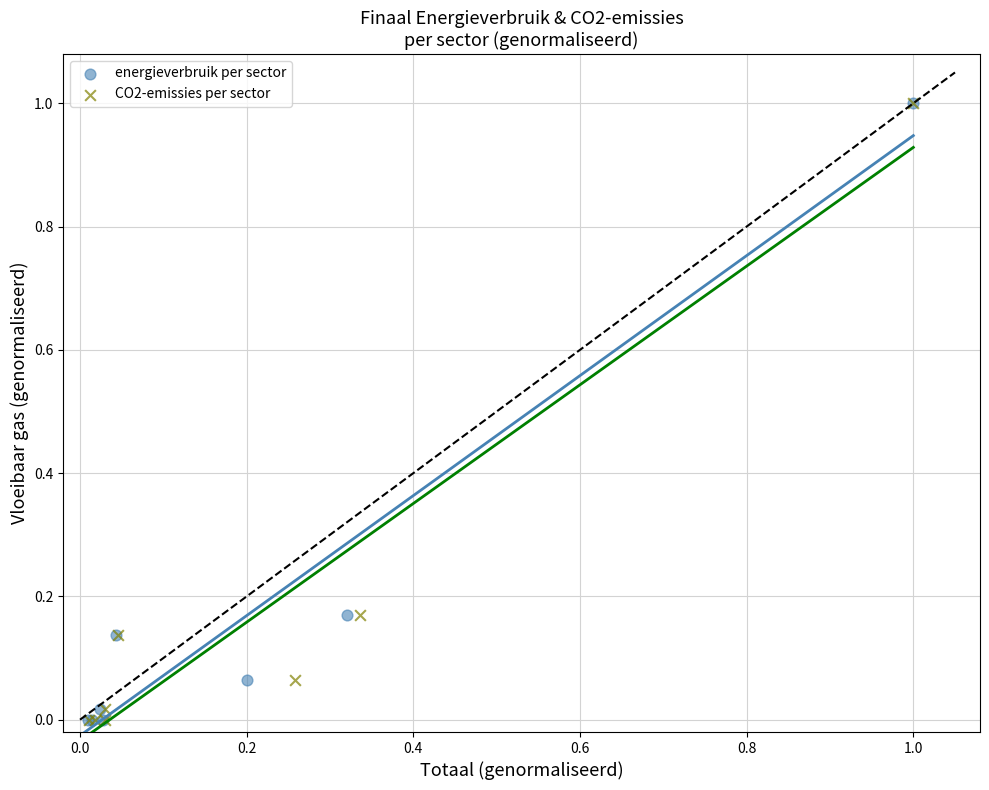

Which series has the widest spread of Y values?

energieverbruik per sector